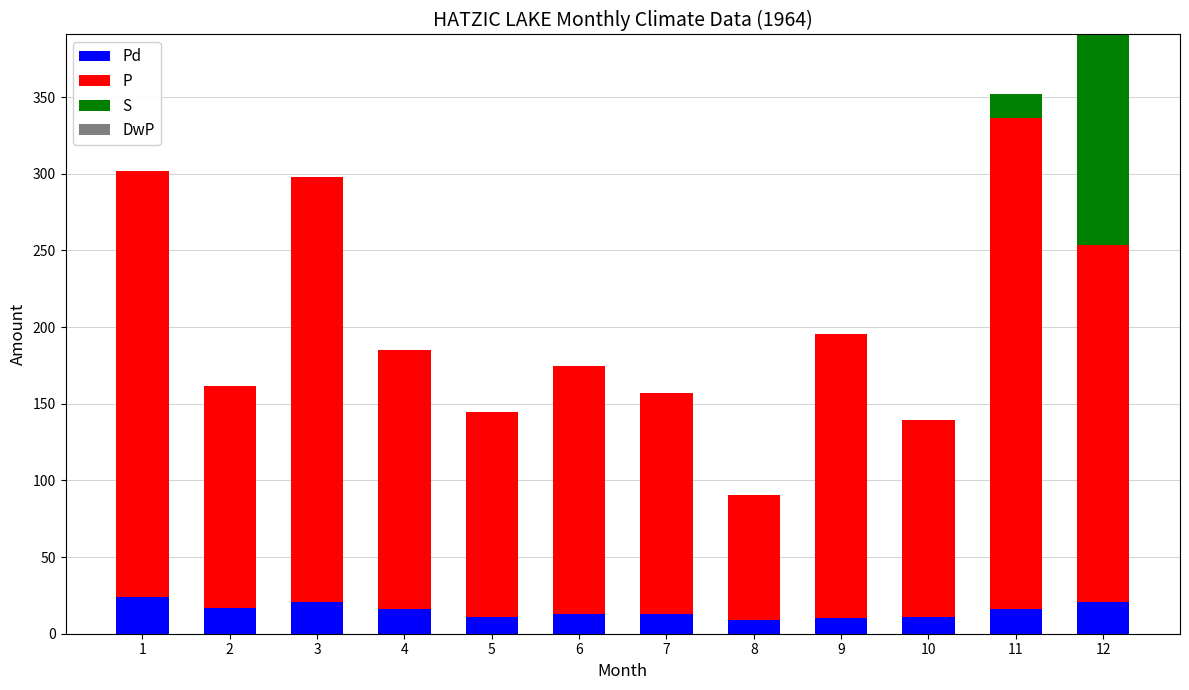

What is the total value across all series at 2?

161.6